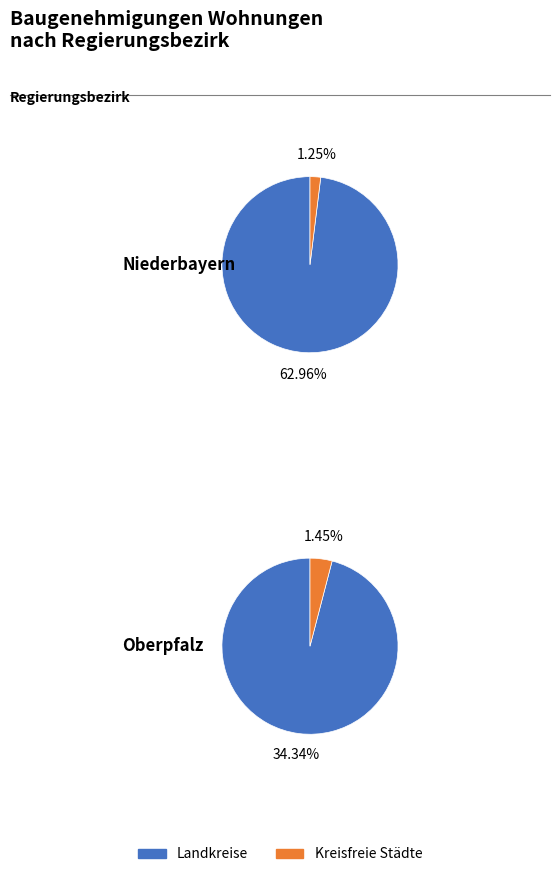

How many segments does this pie chart have?

2